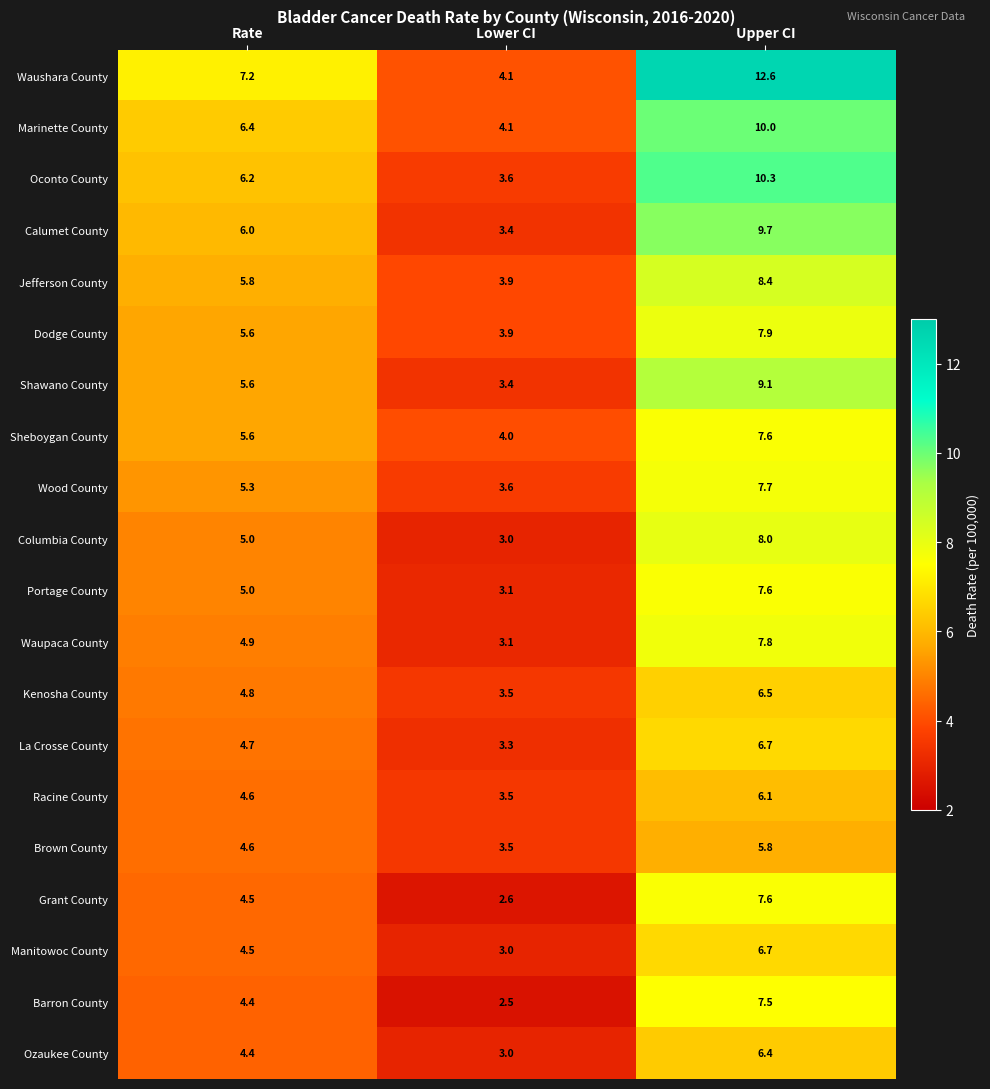

Which series has the widest spread of values?

Waushara County